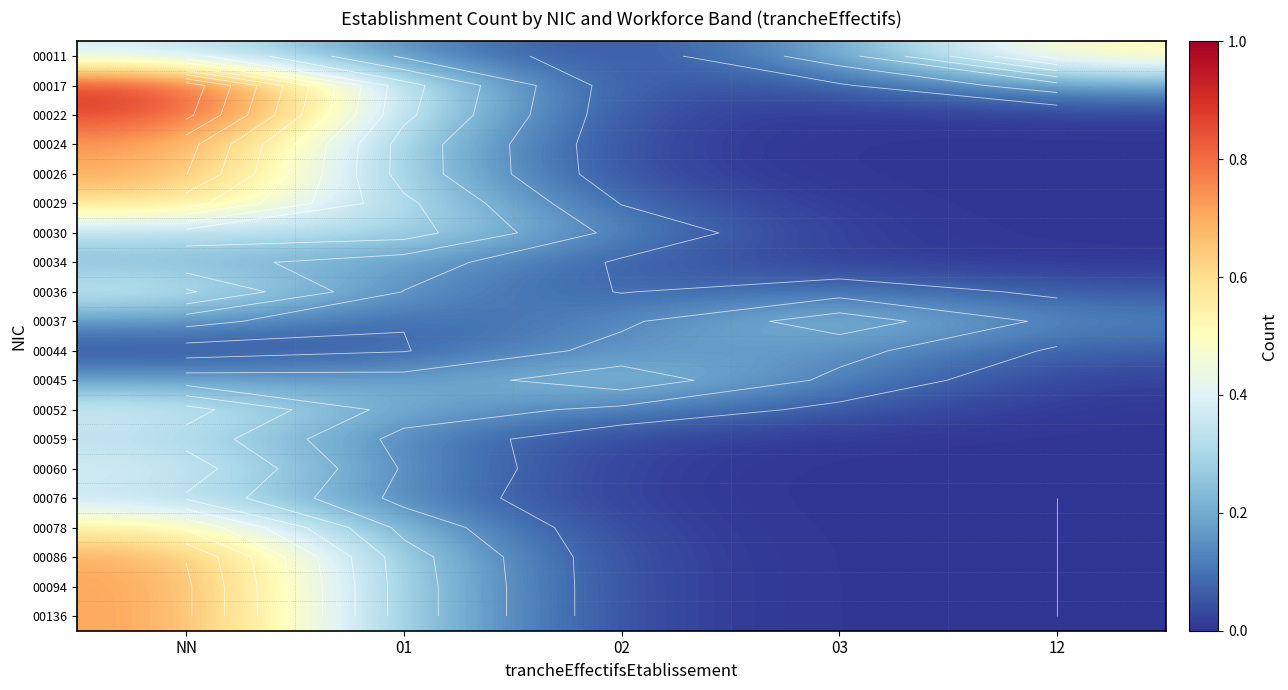

What is the spread (max minus min) of values at NN?

0.9